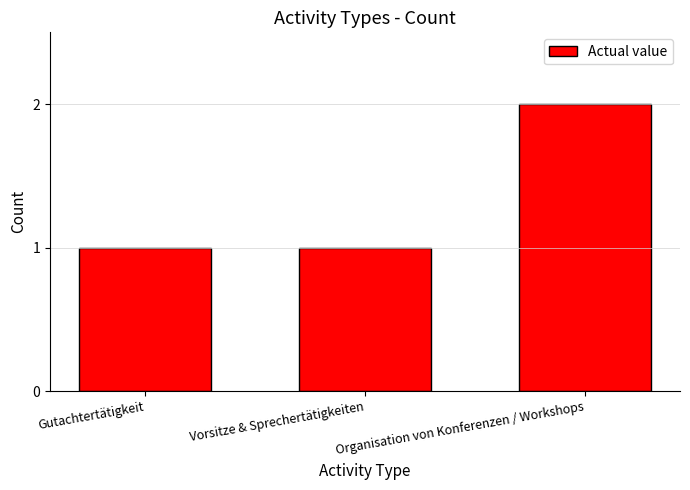

The chart shows a value of 2 at Organisation von Konferenzen / Workshops. True or false?

True